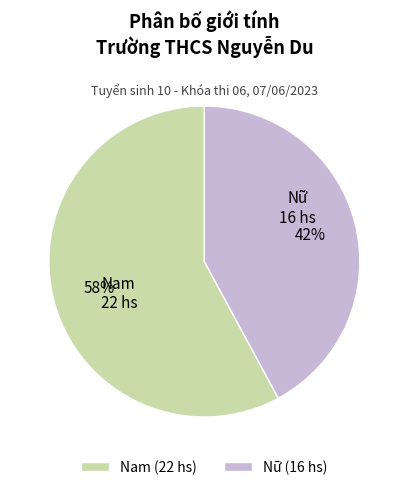

How many segments does this pie chart have?

2